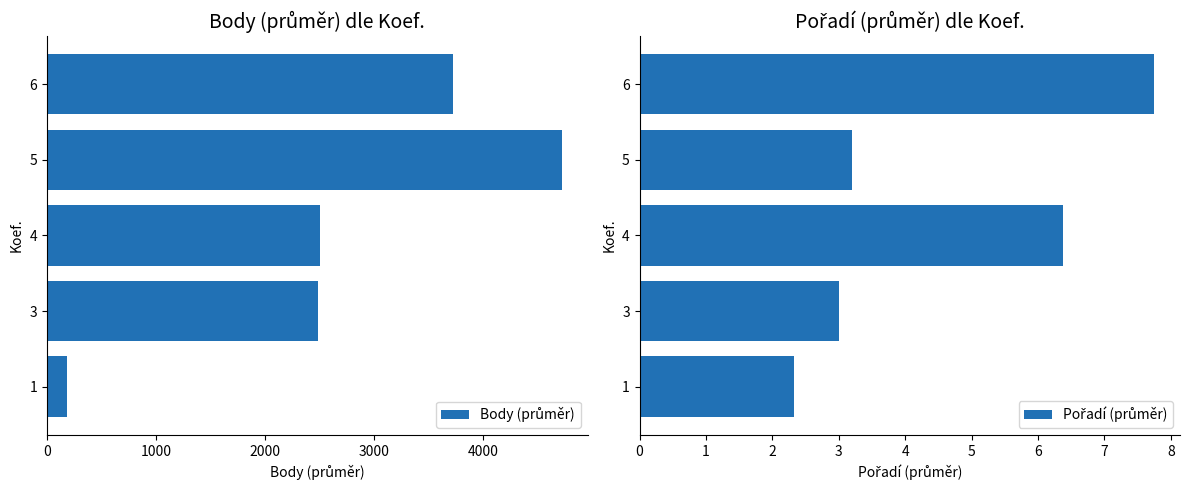

Rank the series by their maximum value, from lowest to highest.

Pořadí (průměr), Body (průměr)